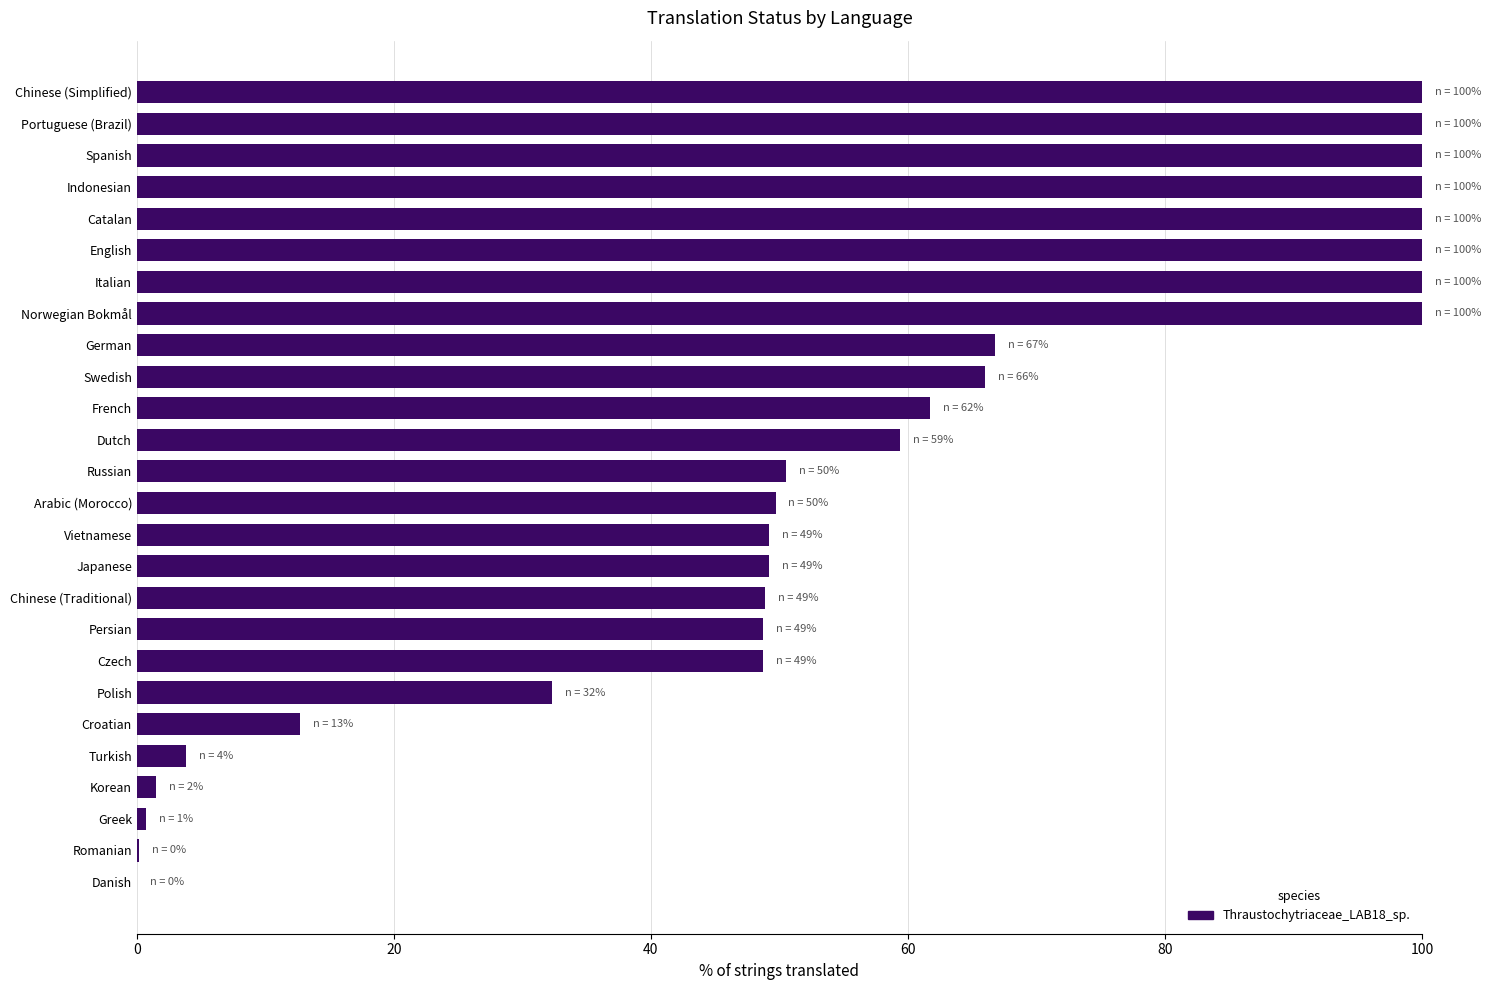

Are the bars horizontal?

Yes